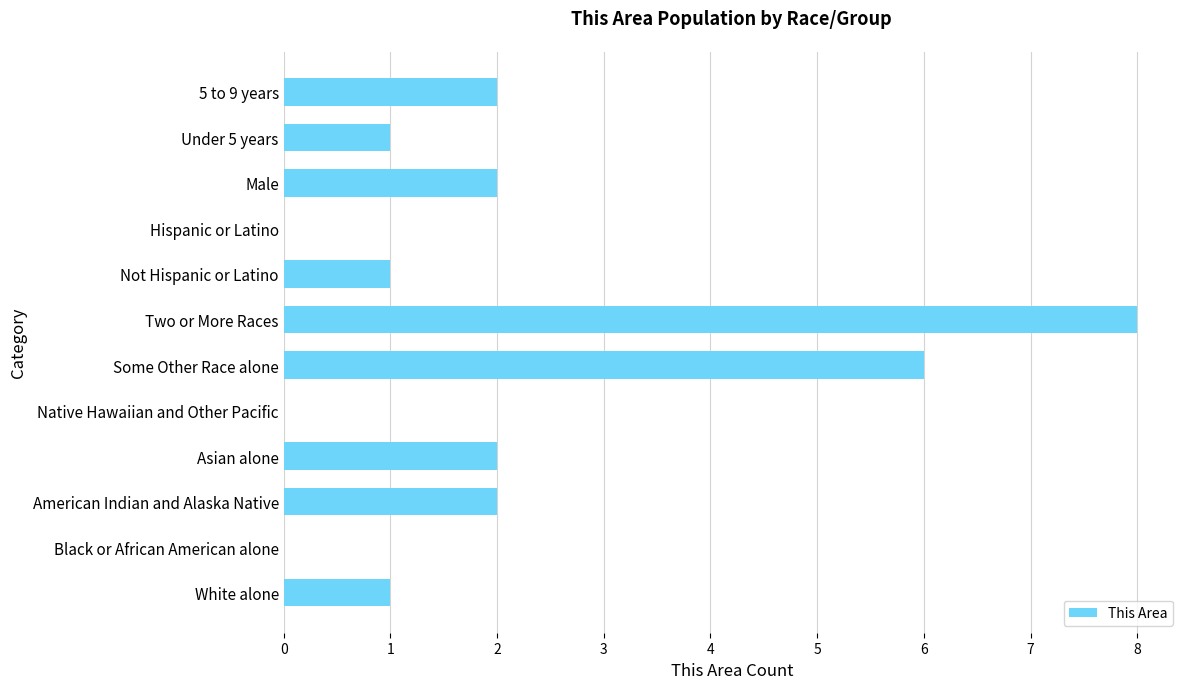

Which category has the highest value across all series?

Two or More Races